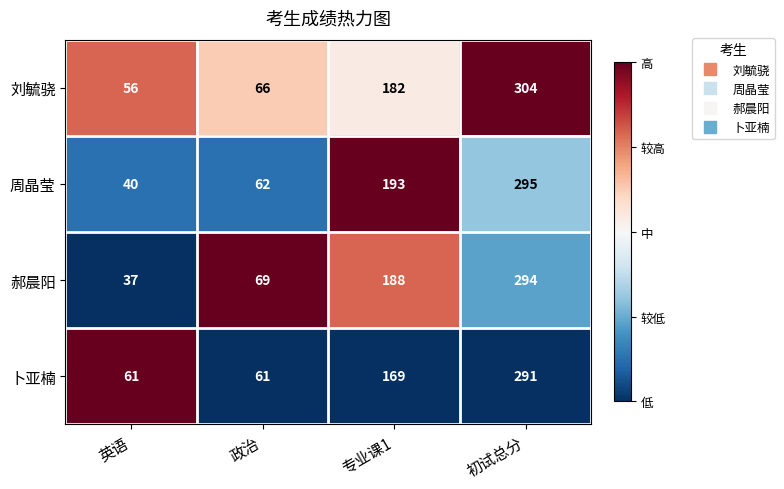

Reading right to left, what are all the values shown in this chart?

刘毓骁: 304	182	66	56
周晶莹: 295	193	62	40
郝晨阳: 294	188	69	37
卜亚楠: 291	169	61	61